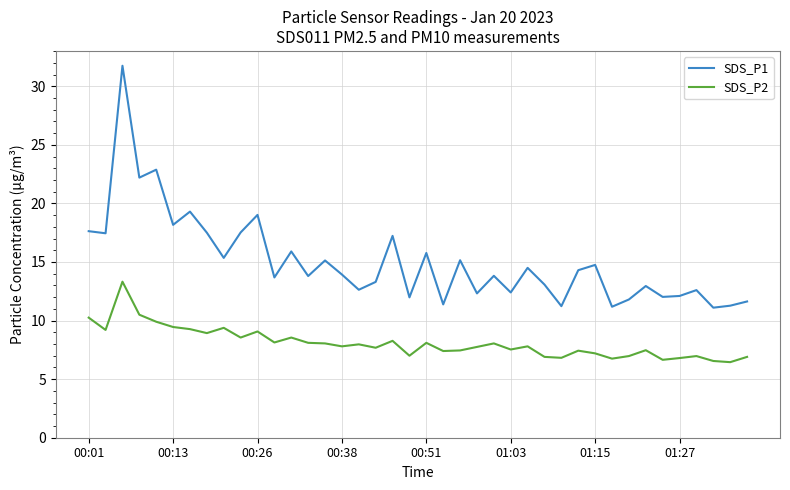

Rank the series by their maximum value, from lowest to highest.

SDS_P2, SDS_P1